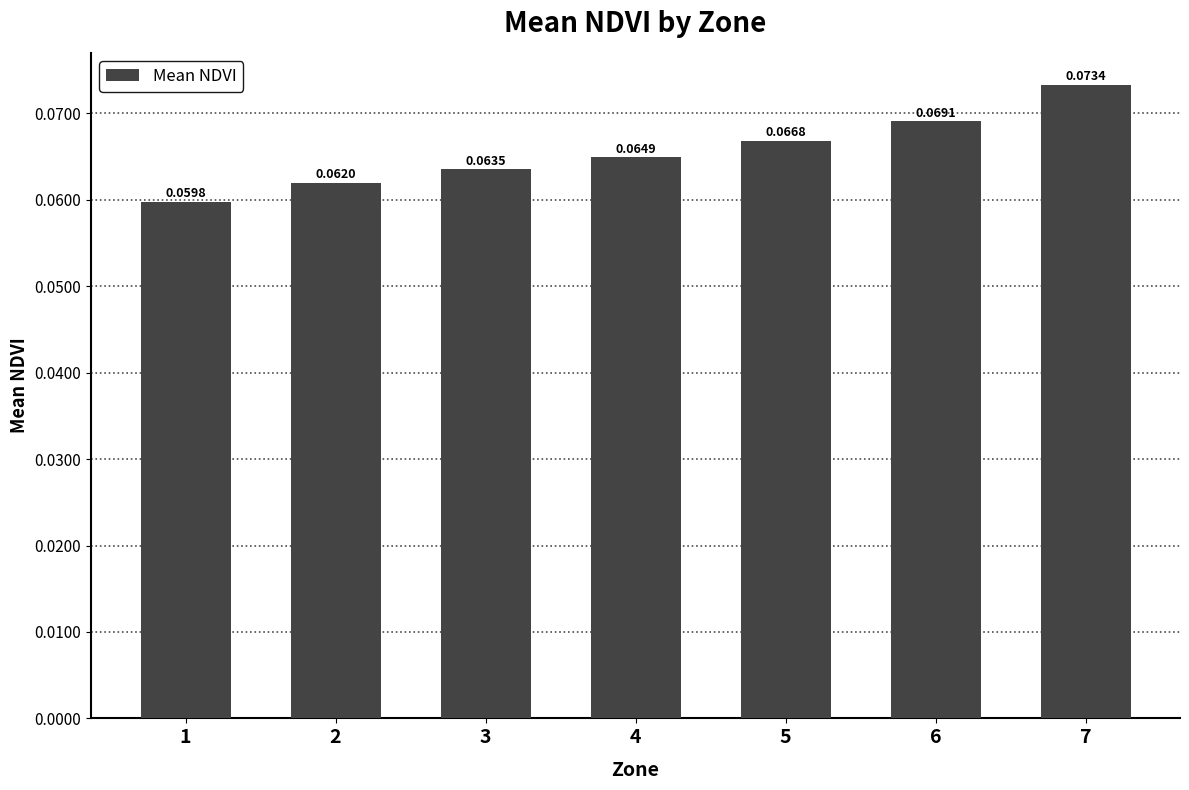

Which has a higher value, 6 or 7?

7